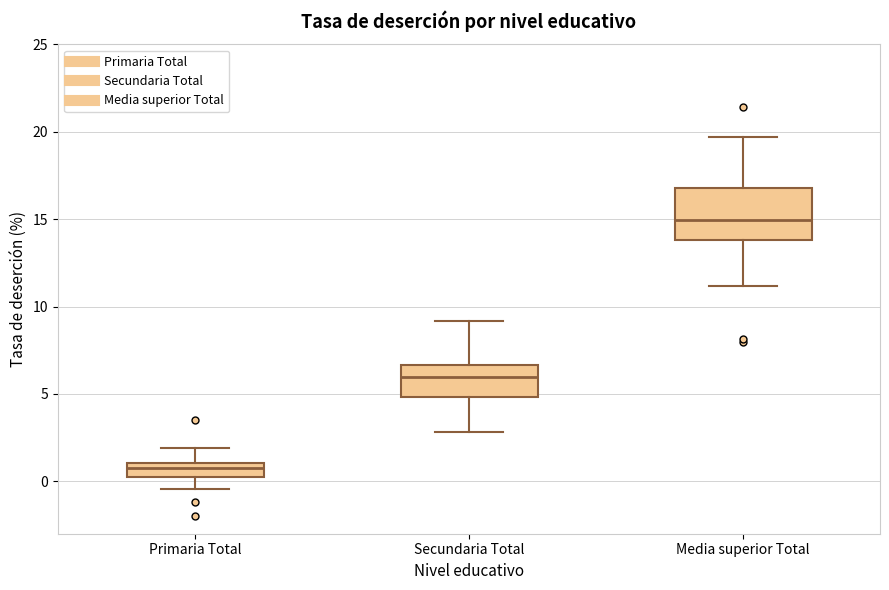

Comparing the boxes themselves (not the whiskers), which one is the tallest?

Media superior Total